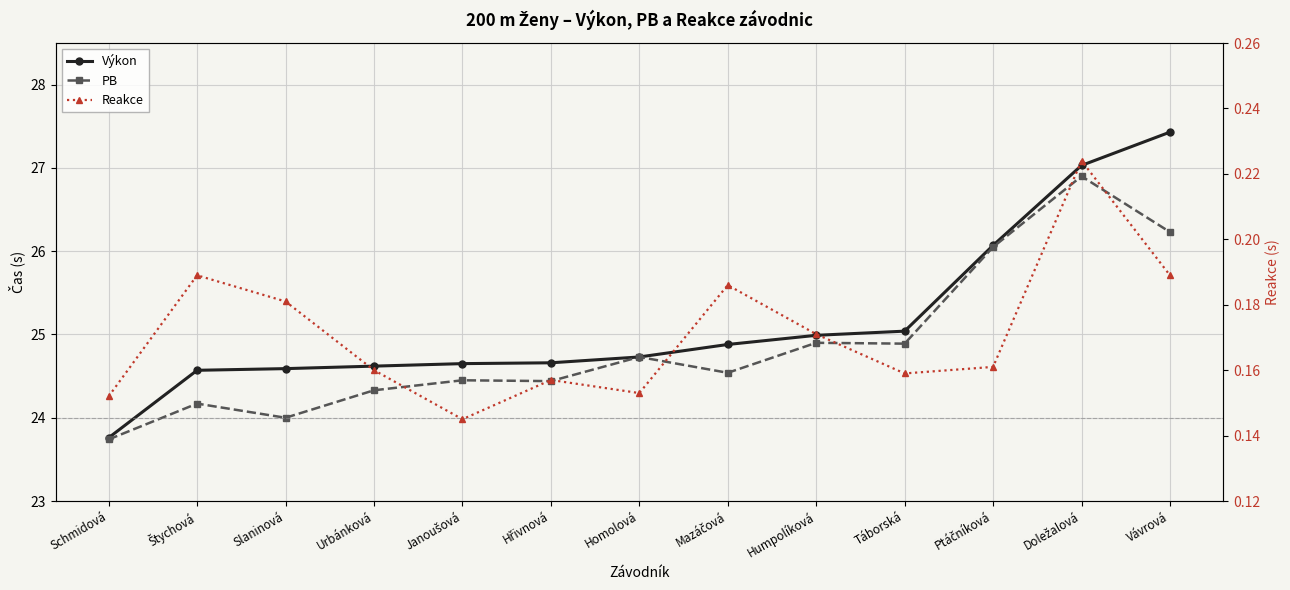

How many data points does each series have?

13